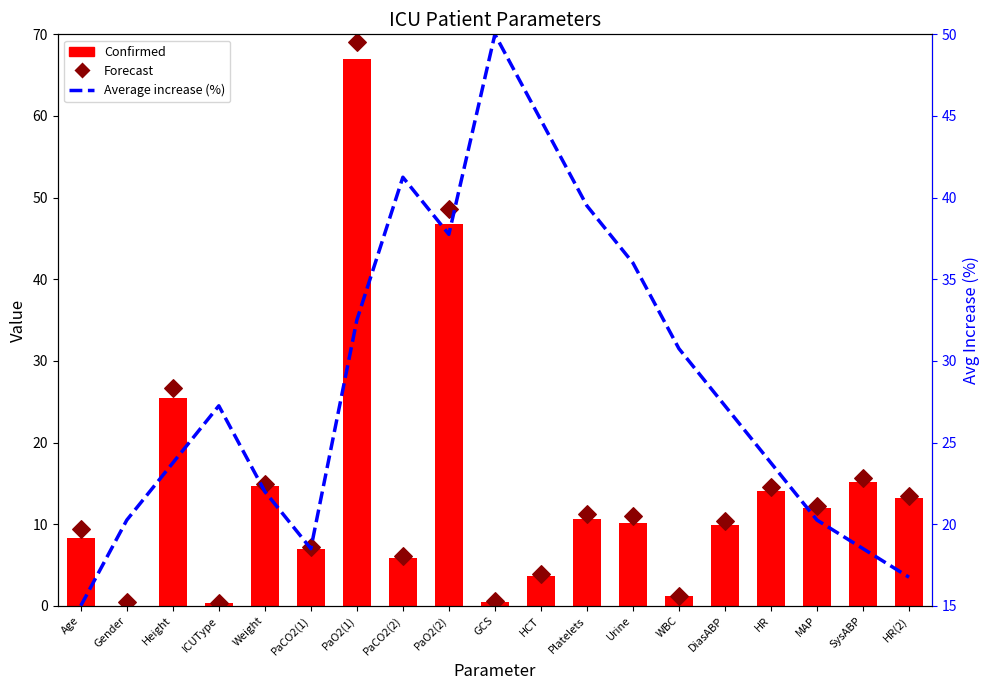

What is the total value across all series at Height?

75.9